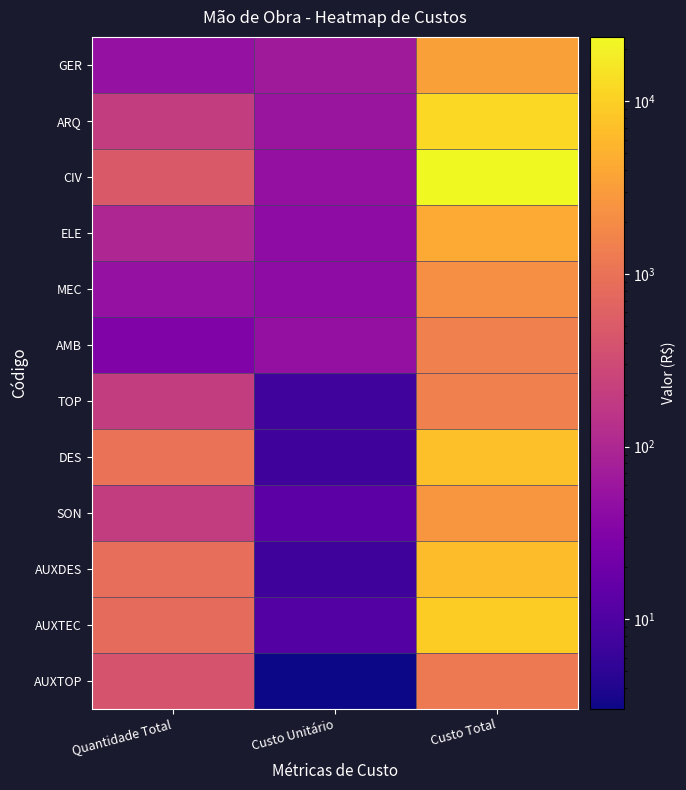

Rank the series at Custo Total from highest to lowest value.

CIV, ARQ, AUXTEC, DES, AUXDES, ELE, GER, SON, MEC, TOP, AMB, AUXTOP